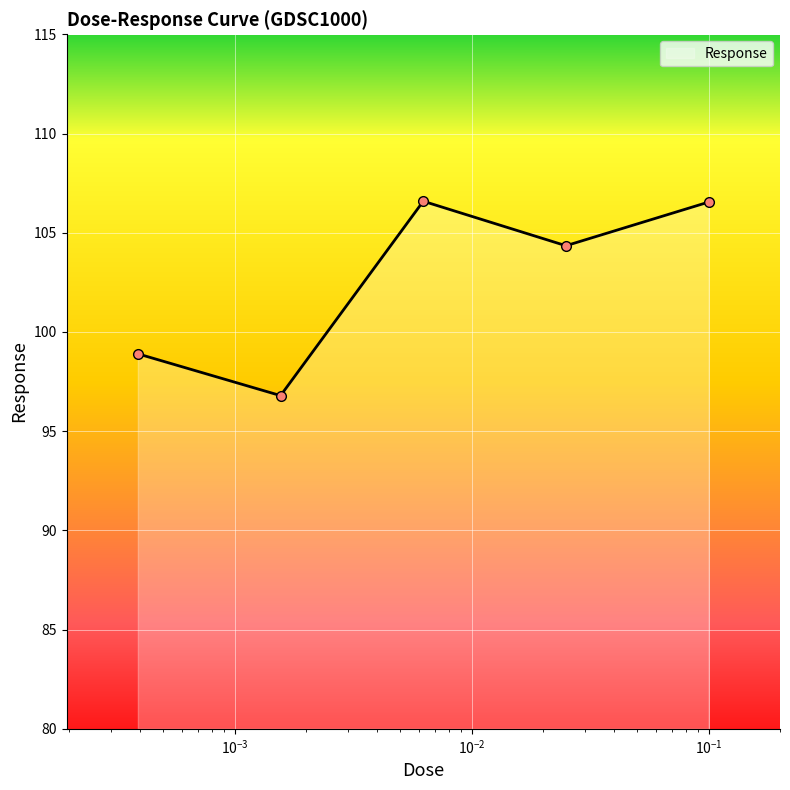

What is the average value?

102.6